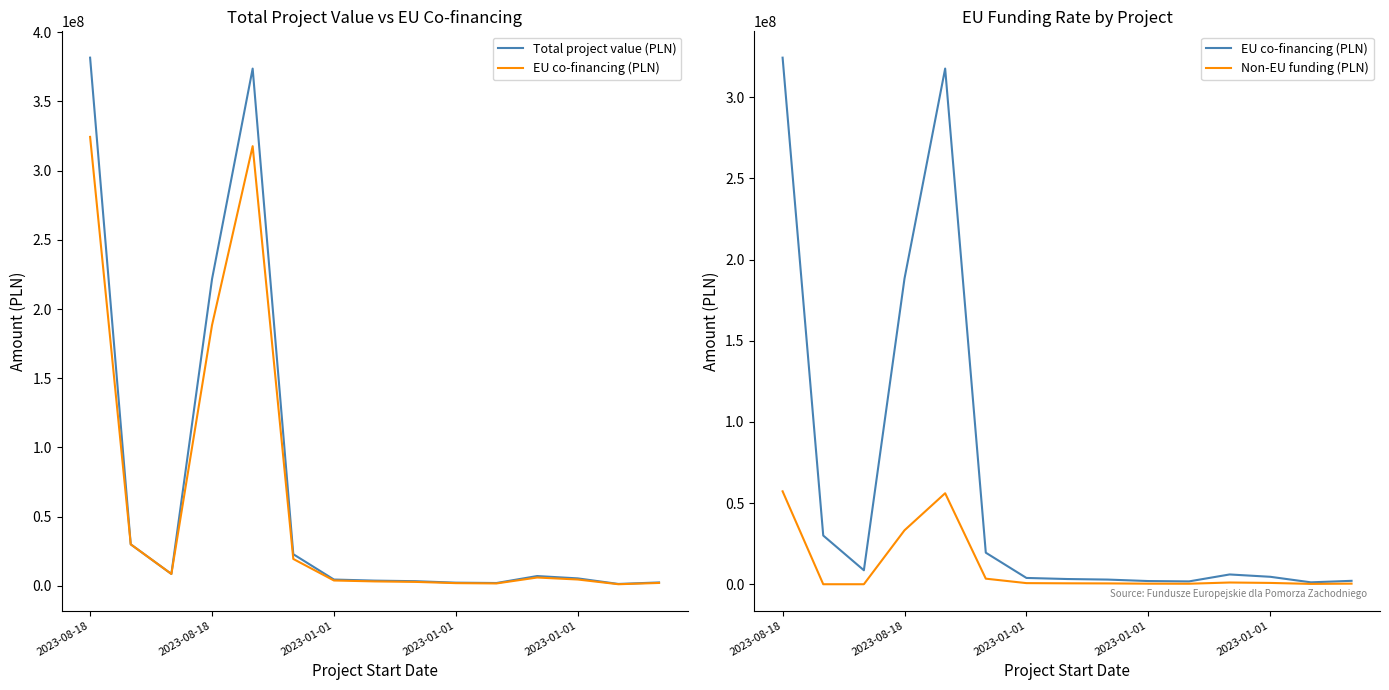

What is the total value across all series at 2023-01-01?

17202400.0